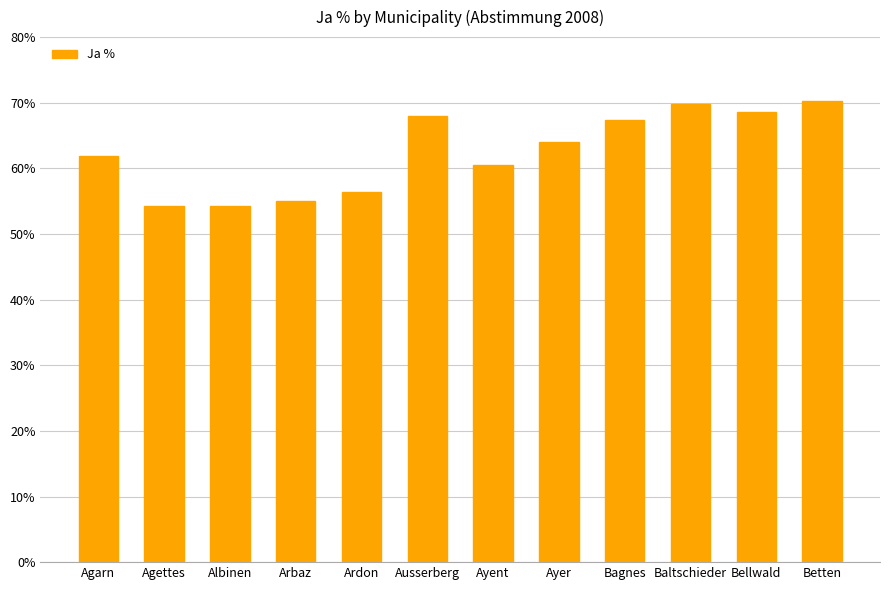

What is the minimum value shown in the chart?

54.2